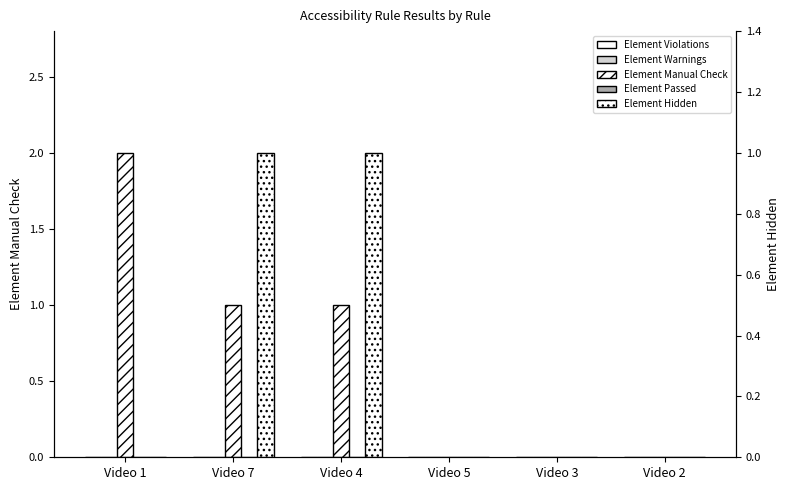

Reading right to left, transcribe all the data shown in this chart.

Element Violations: Video 2=0	Video 3=0	Video 5=0	Video 4=0	Video 7=0	Video 1=0
Element Warnings: Video 2=0	Video 3=0	Video 5=0	Video 4=0	Video 7=0	Video 1=0
Element Manual Check: Video 2=0	Video 3=0	Video 5=0	Video 4=1	Video 7=1	Video 1=2
Element Passed: Video 2=0	Video 3=0	Video 5=0	Video 4=0	Video 7=0	Video 1=0
Element Hidden: Video 2=0	Video 3=0	Video 5=0	Video 4=1	Video 7=1	Video 1=0